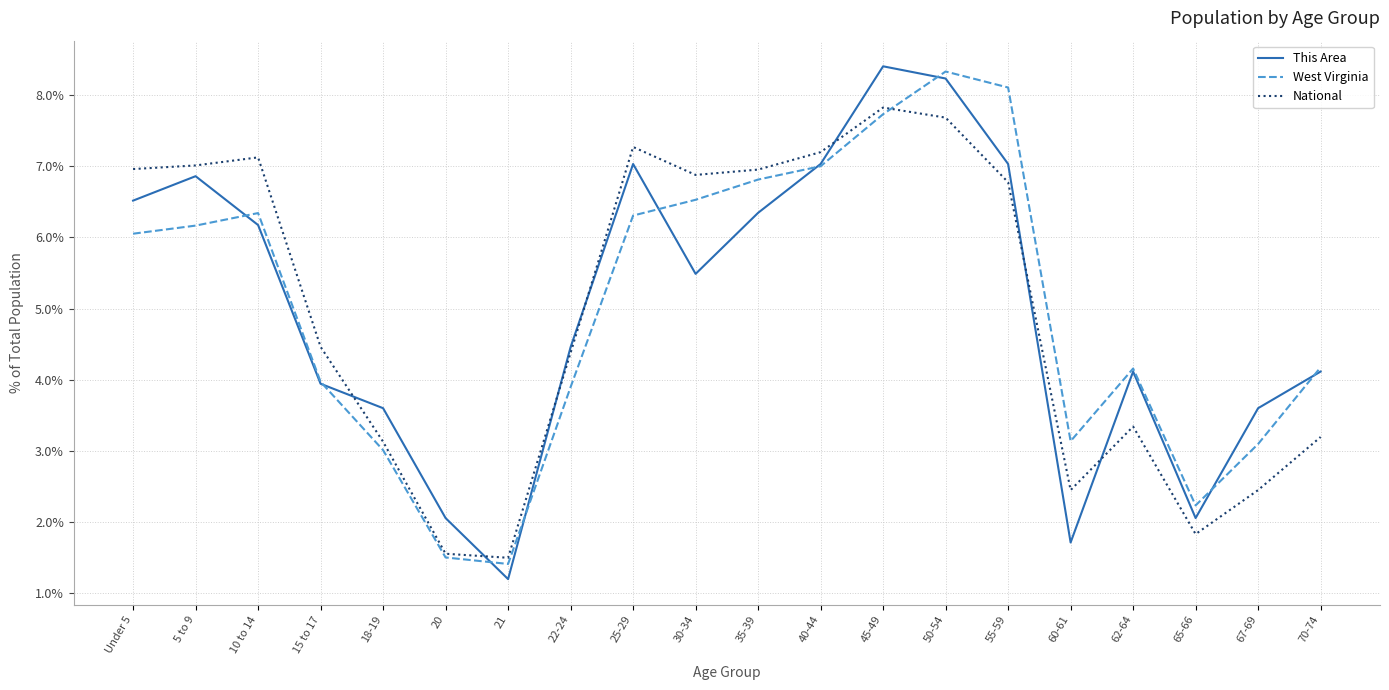

What position from the left is 21?

7